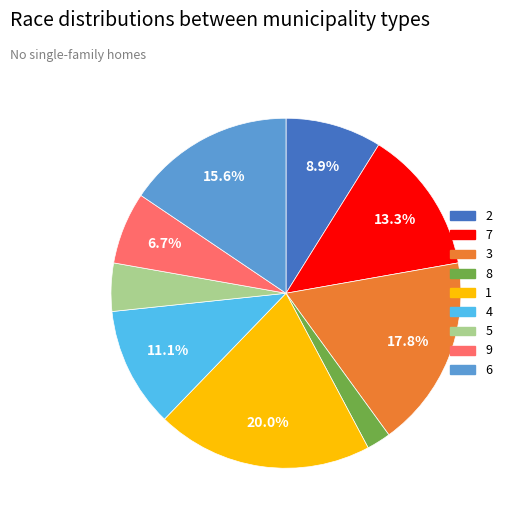

Is 9 the majority of the pie?

No